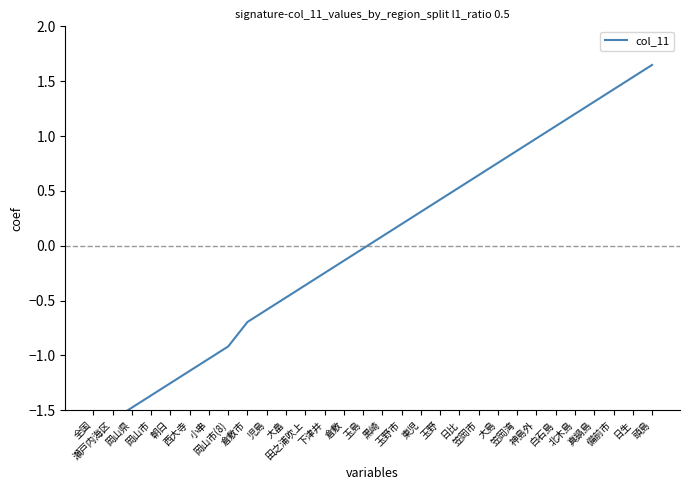

True or false: the data shows 0.3 at 東児.

True